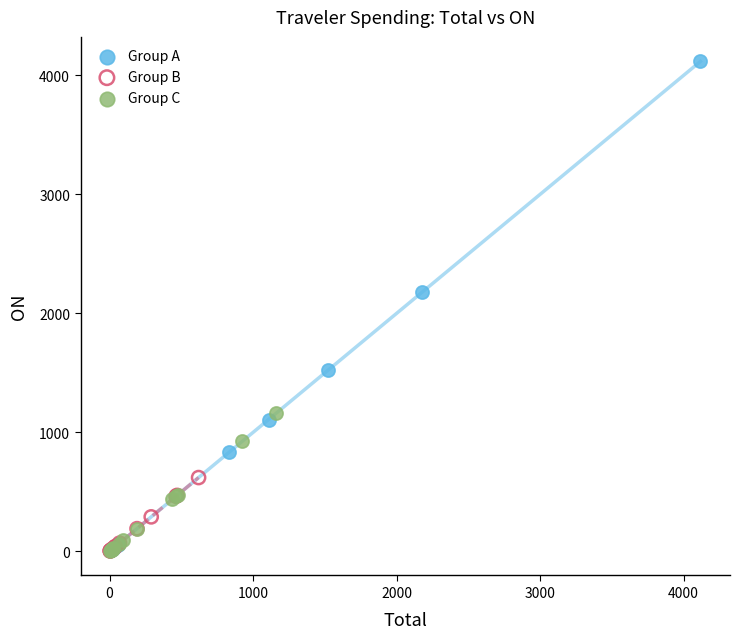

Which series contains the highest Y value?

Group A